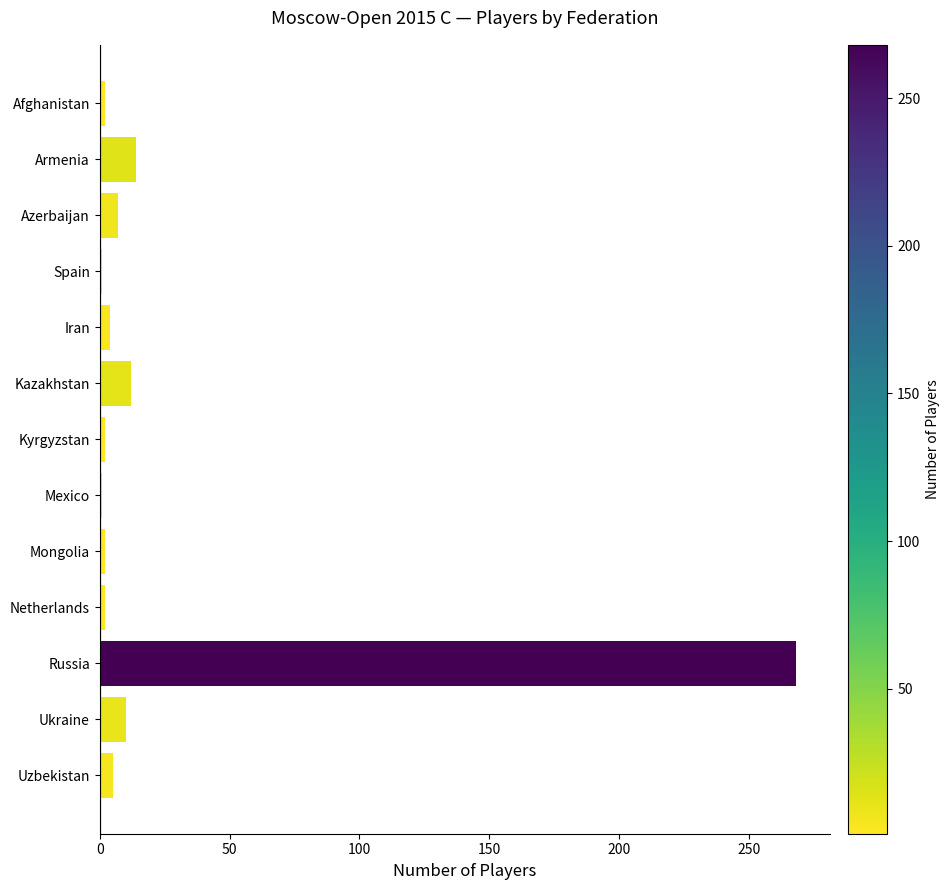

What is the approximate value at Russia?

268